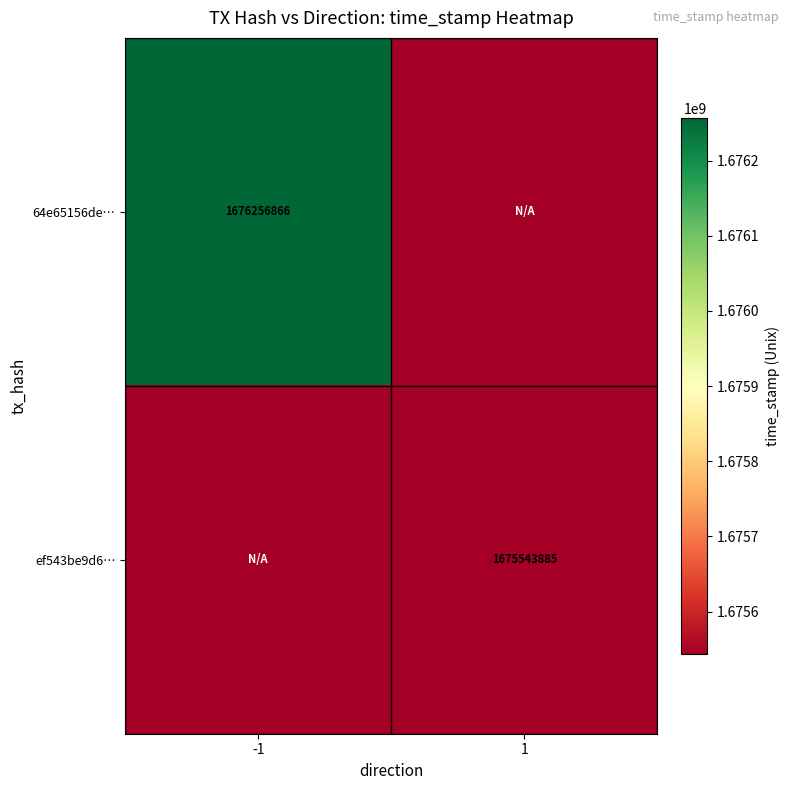

What is the maximum value shown in the chart?

1676256866